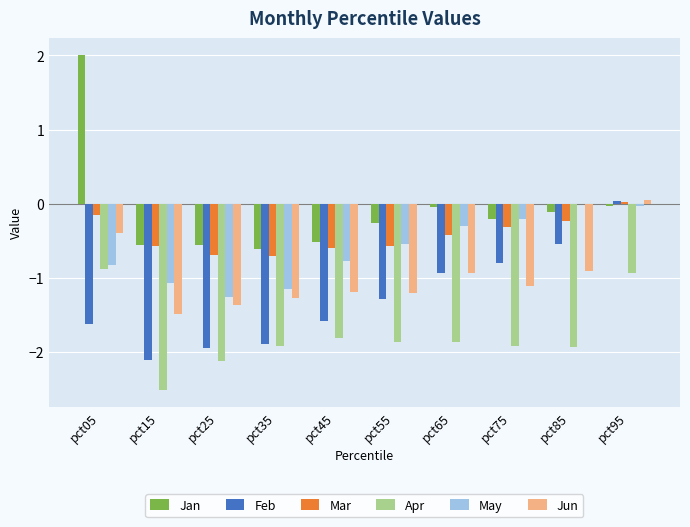

Is the value of Apr at pct65 greater than the value of May at pct95?

No